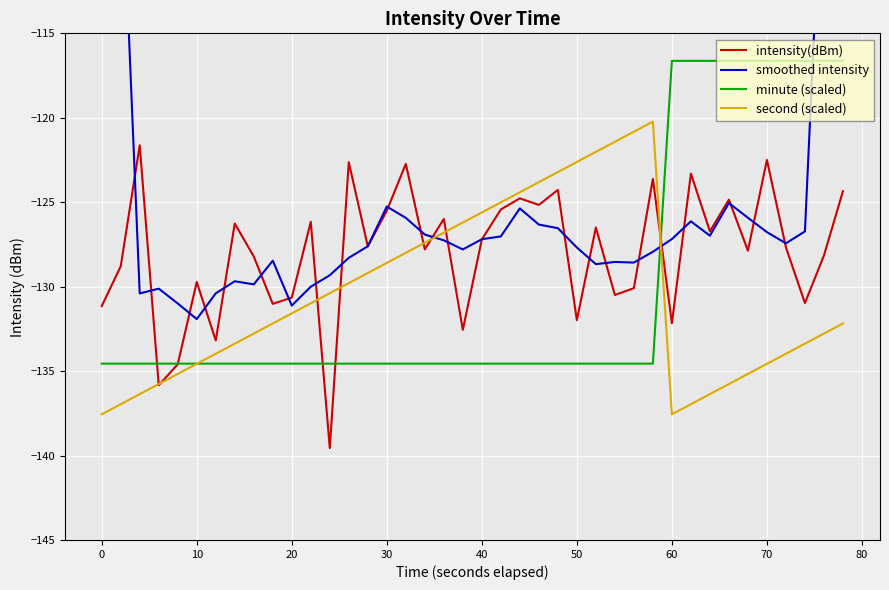

The minute (scaled) series shows -186.4 at 30. True or false?

False